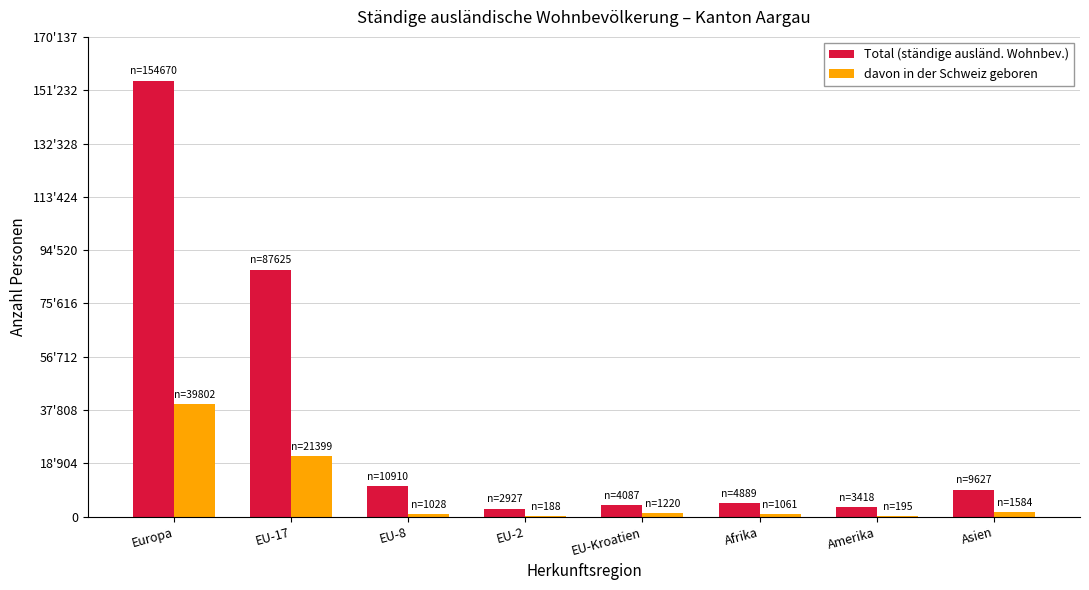

At which category is the sum across all series the highest?

Europa